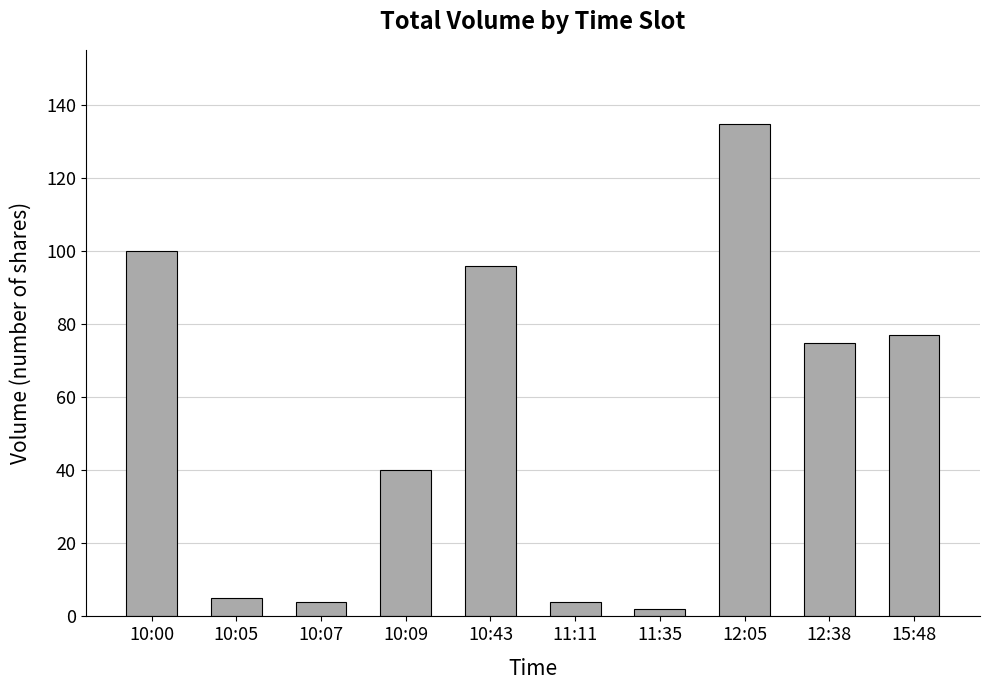

What is the change in value from 12:38 to 15:48?

+2